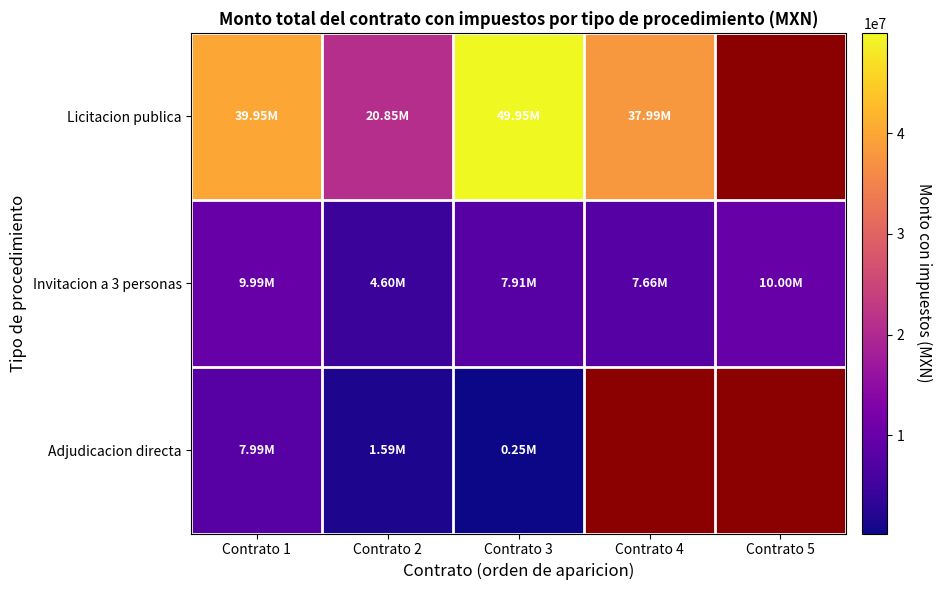

What is the difference between the highest and lowest values at Contrato 3?

49704450.6